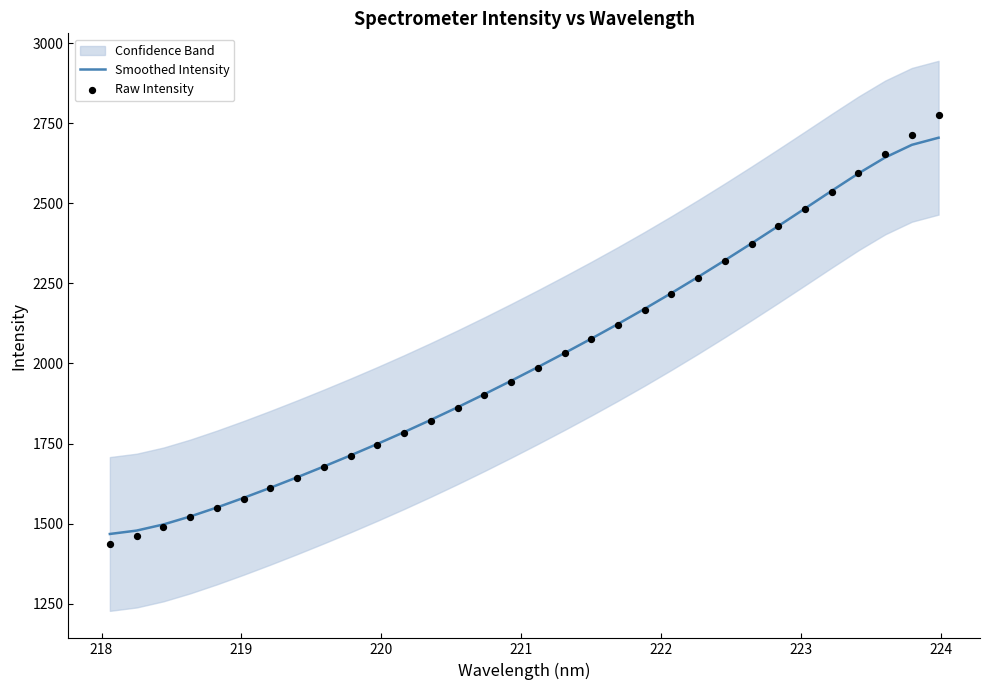

What is the maximum value for Smoothed Intensity?

2704.5